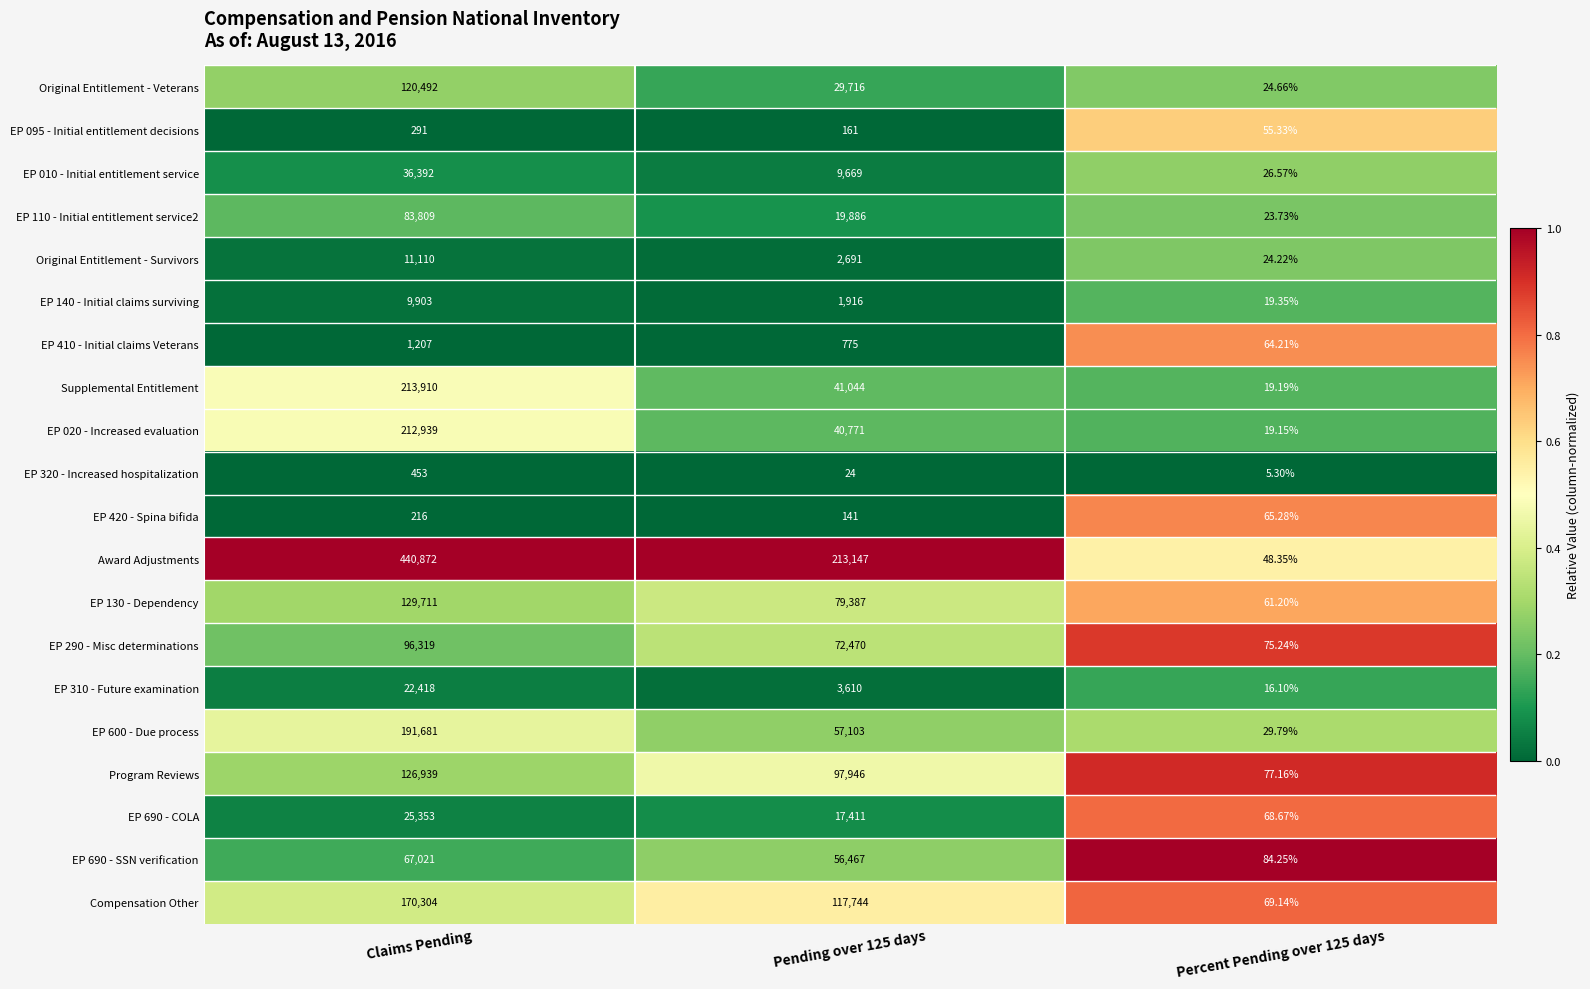

Where does the EP 690 - COLA series first go above 17411?

Claims Pending